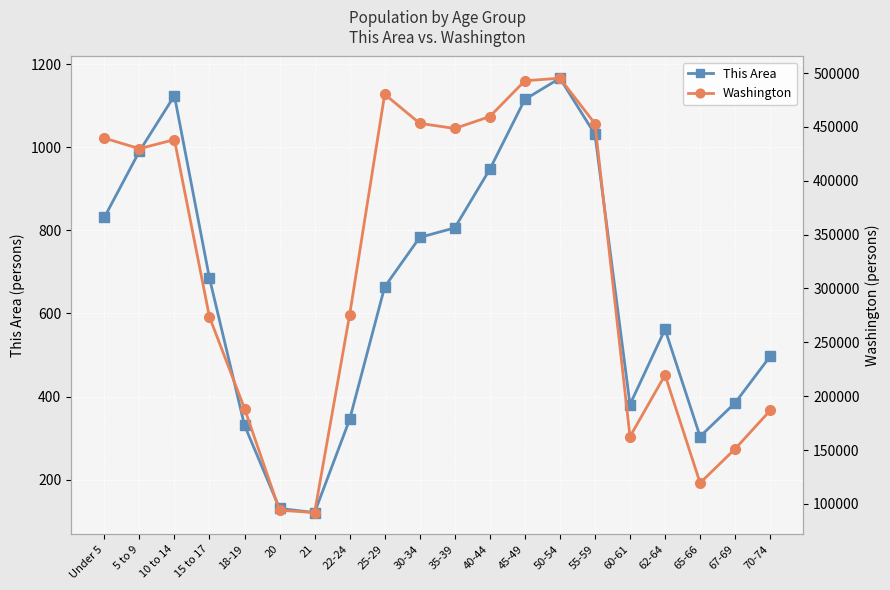

Read the Washington value at 65-66, to the nearest 100.

119400